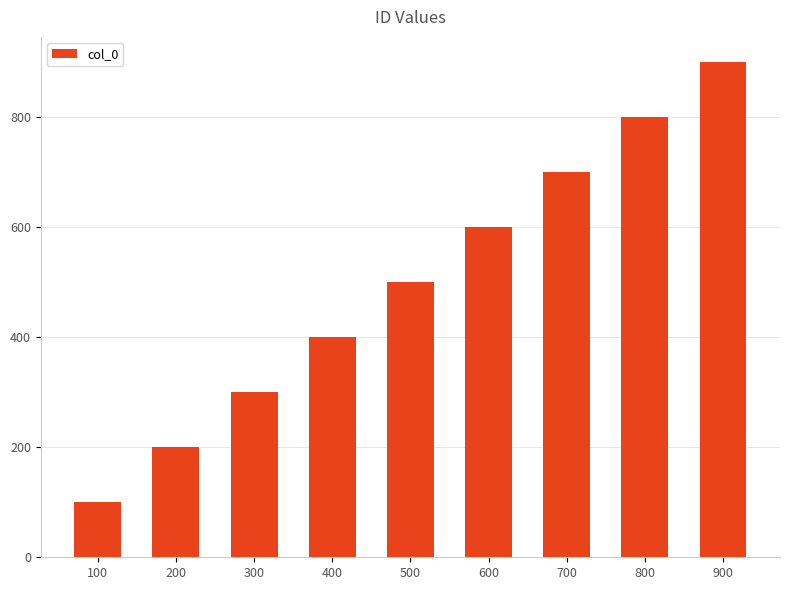

Reading right to left, transcribe all the data shown in this chart.

900=900	800=800	700=700	600=600	500=500	400=400	300=300	200=200	100=100